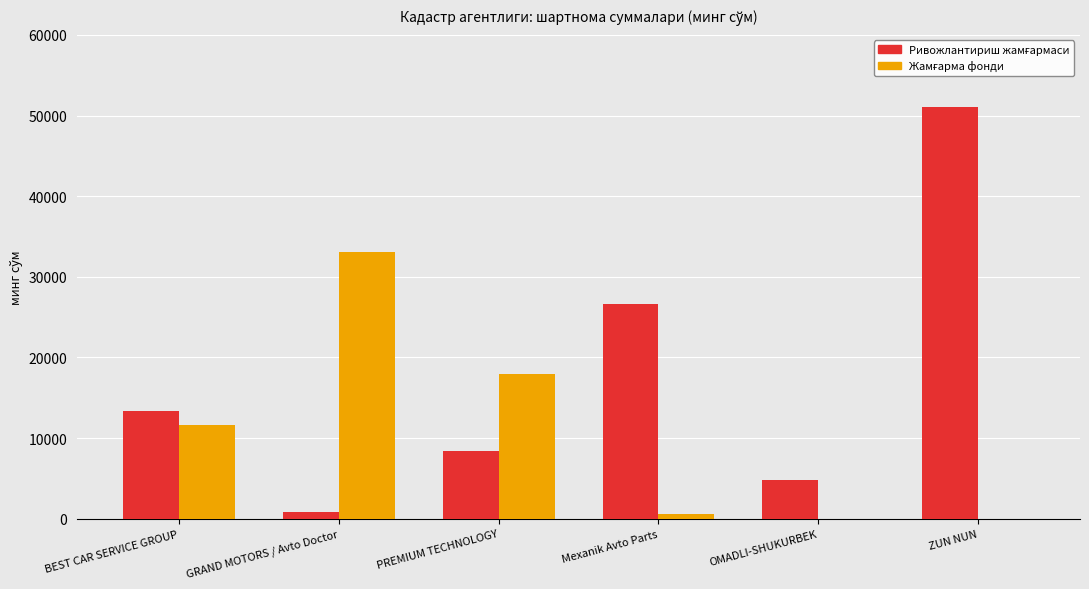

What is the greatest value displayed?

51024.0